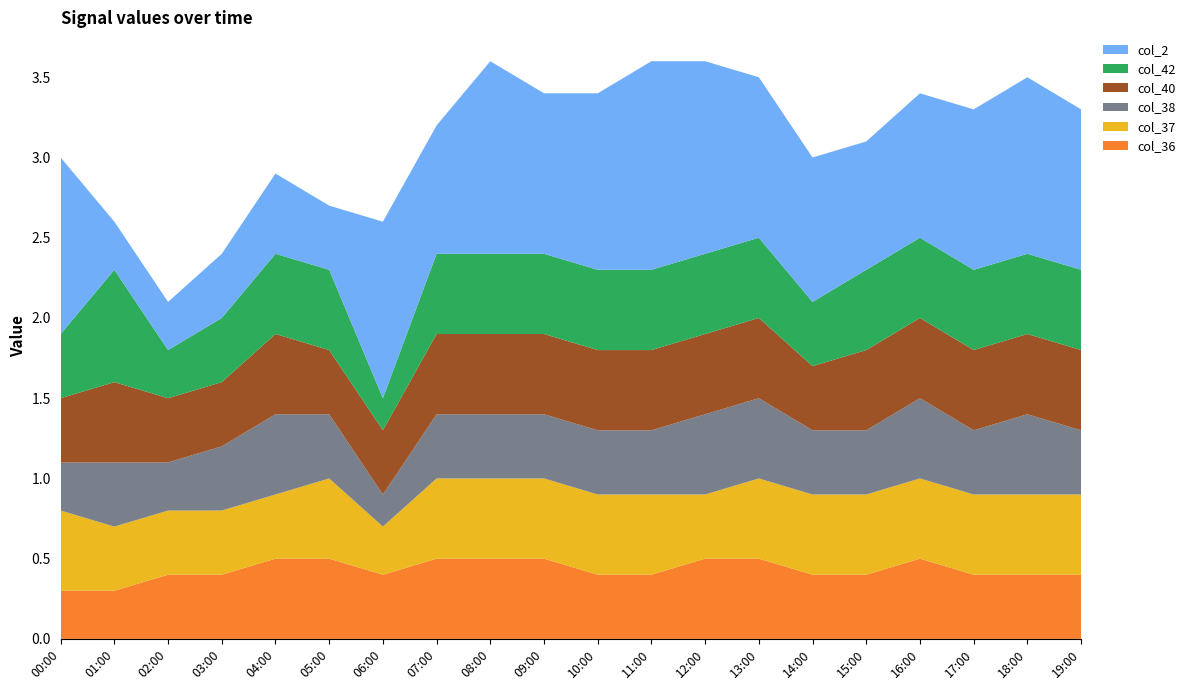

Reading left to right, extract all data points from this chart.

col_36: 0.3	0.3	0.4	0.4	0.5	0.5	0.4	0.5	0.5	0.5	0.4	0.4	0.5	0.5	0.4	0.4	0.5	0.4	0.4	0.4
col_37: 0.5	0.4	0.4	0.4	0.4	0.5	0.3	0.5	0.5	0.5	0.5	0.5	0.4	0.5	0.5	0.5	0.5	0.5	0.5	0.5
col_38: 0.3	0.4	0.3	0.4	0.5	0.4	0.2	0.4	0.4	0.4	0.4	0.4	0.5	0.5	0.4	0.4	0.5	0.4	0.5	0.4
col_40: 0.4	0.5	0.4	0.4	0.5	0.4	0.4	0.5	0.5	0.5	0.5	0.5	0.5	0.5	0.4	0.5	0.5	0.5	0.5	0.5
col_42: 0.4	0.7	0.3	0.4	0.5	0.5	0.2	0.5	0.5	0.5	0.5	0.5	0.5	0.5	0.4	0.5	0.5	0.5	0.5	0.5
col_2: 1.1	0.3	0.3	0.4	0.5	0.4	1.1	0.8	1.2	1.0	1.1	1.3	1.2	1.0	0.9	0.8	0.9	1.0	1.1	1.0